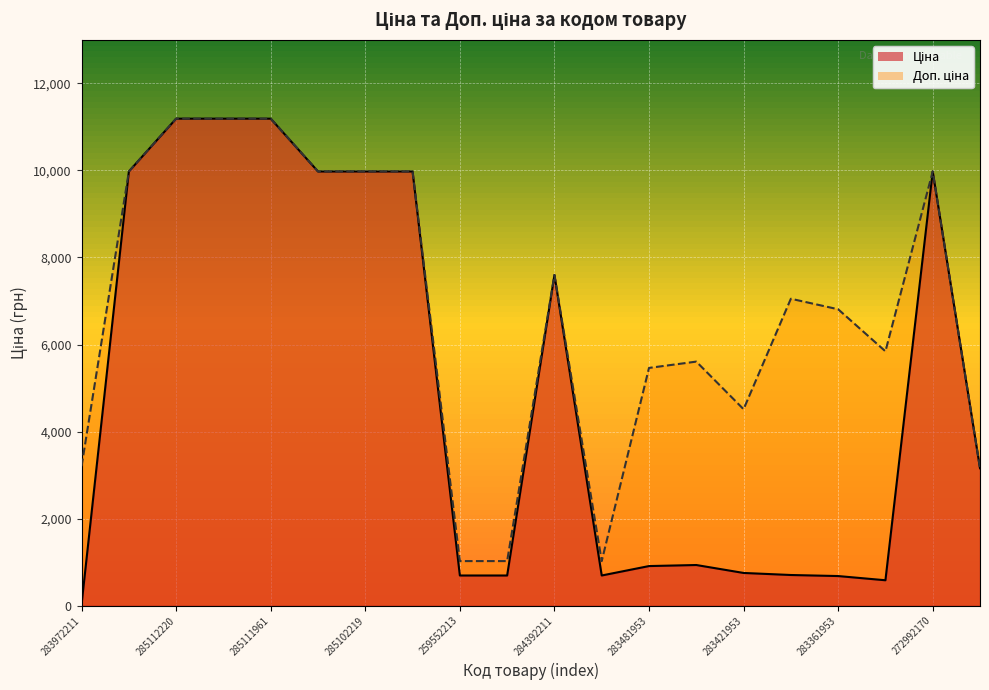

Is the value of Доп. ціна at 285102218 greater than the value of Ціна at 285102219?

No